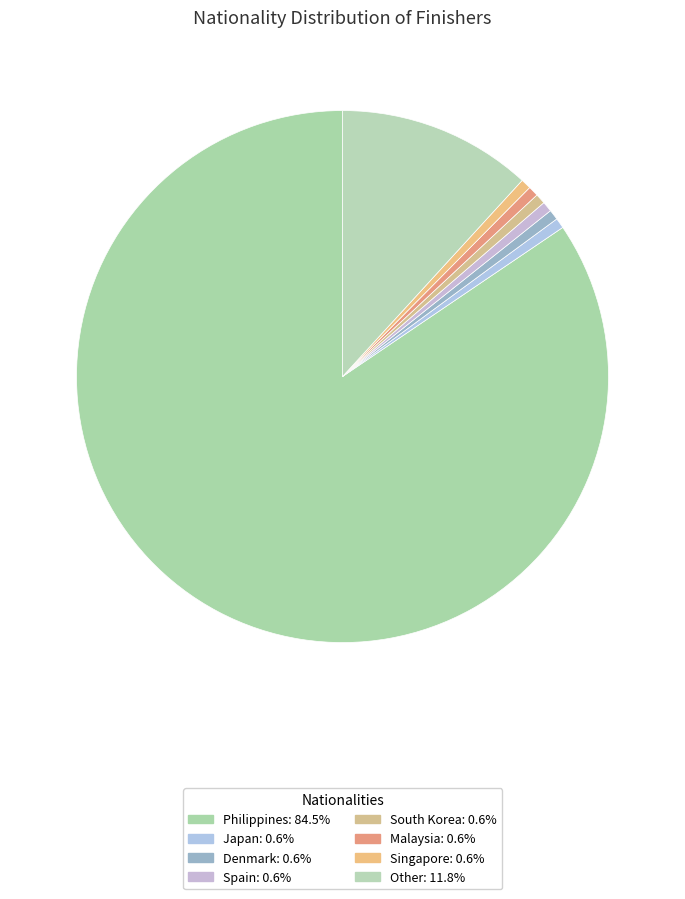

Count the number of slices in the pie.

8